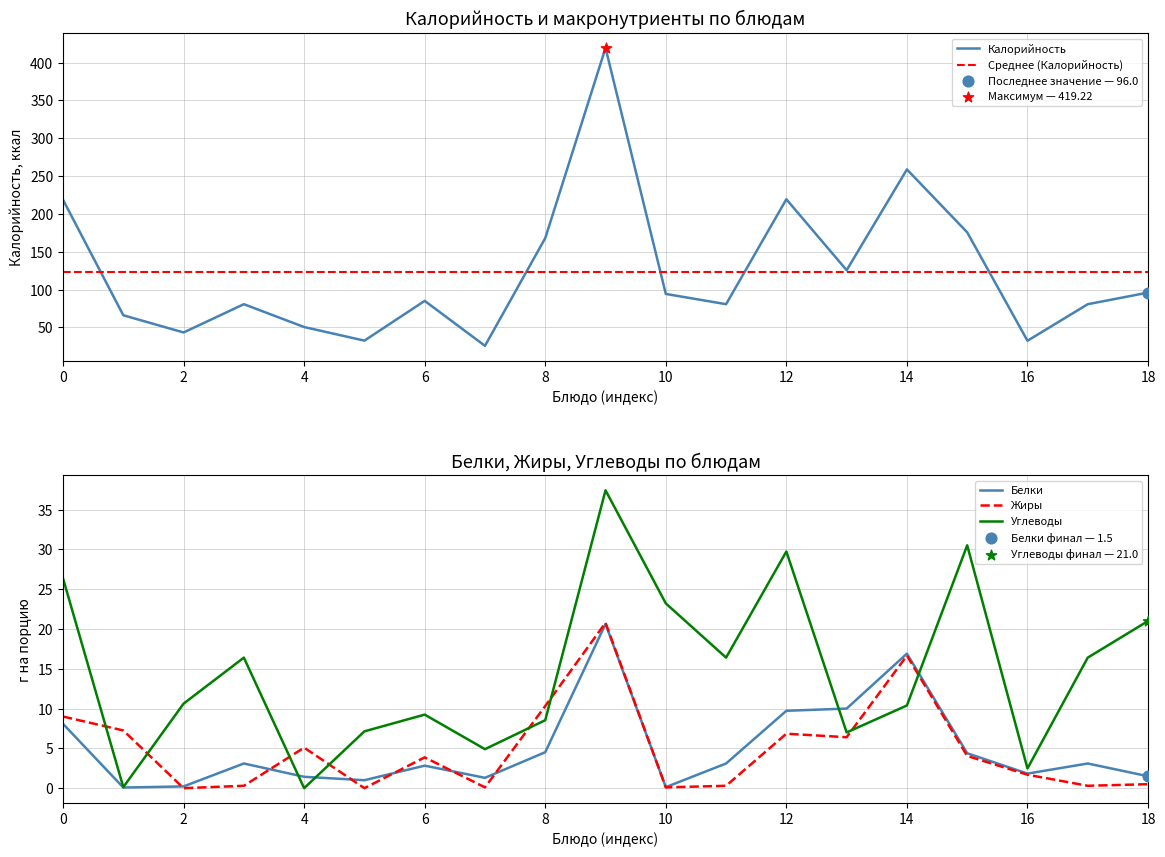

The Углеводы series shows -18.4 at 4. True or false?

False